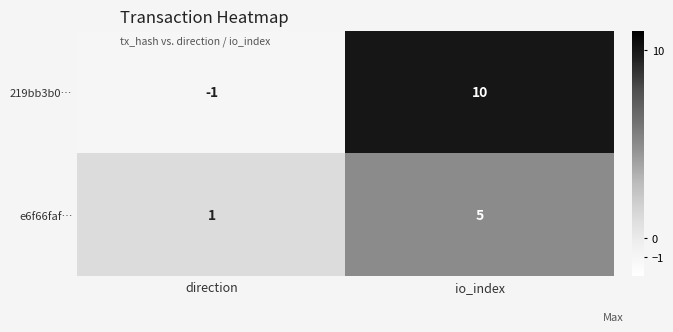

Which series has the widest spread of values?

219bb3b0…